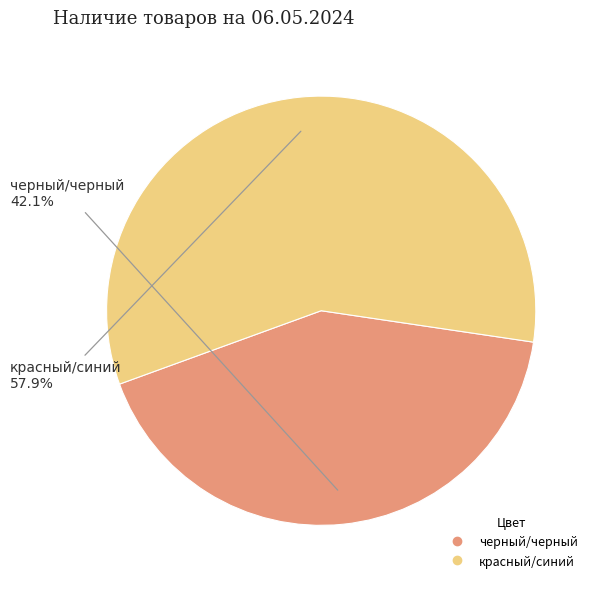

What is the ratio of the value at черный/черный to the value at красный/синий?

0.7